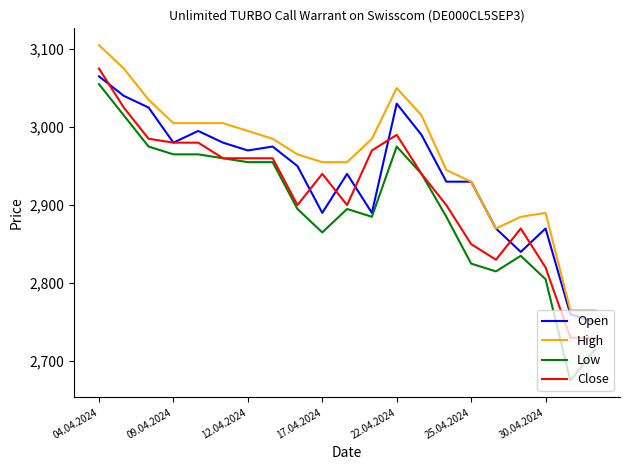

Rank the series by their average value, from highest to lowest.

High, Open, Close, Low